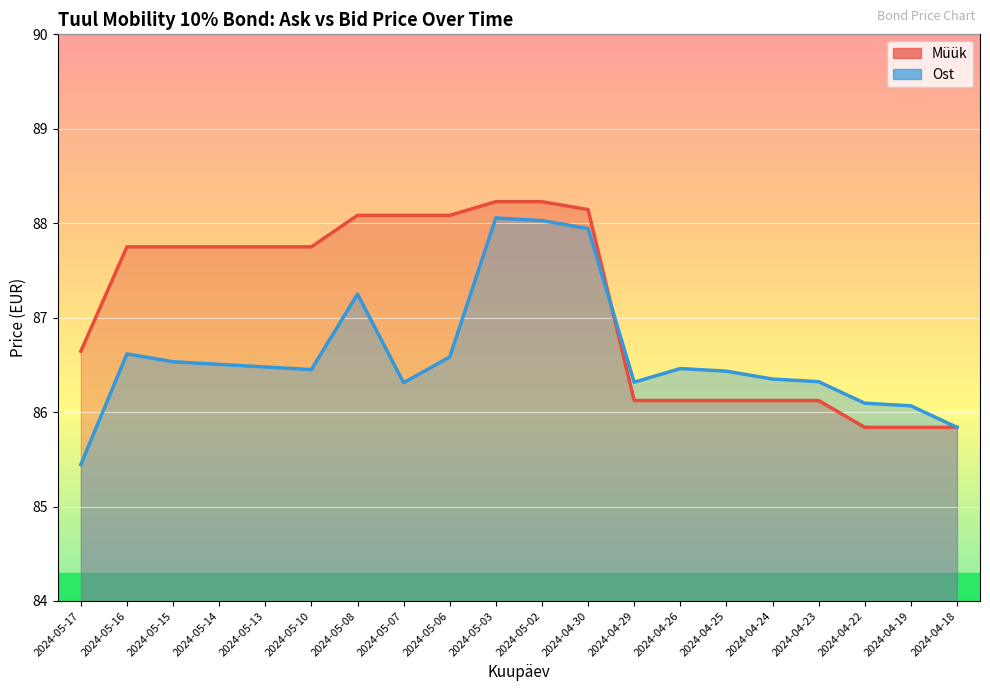

List the series in order of their peak value, highest first.

Müük, Ost